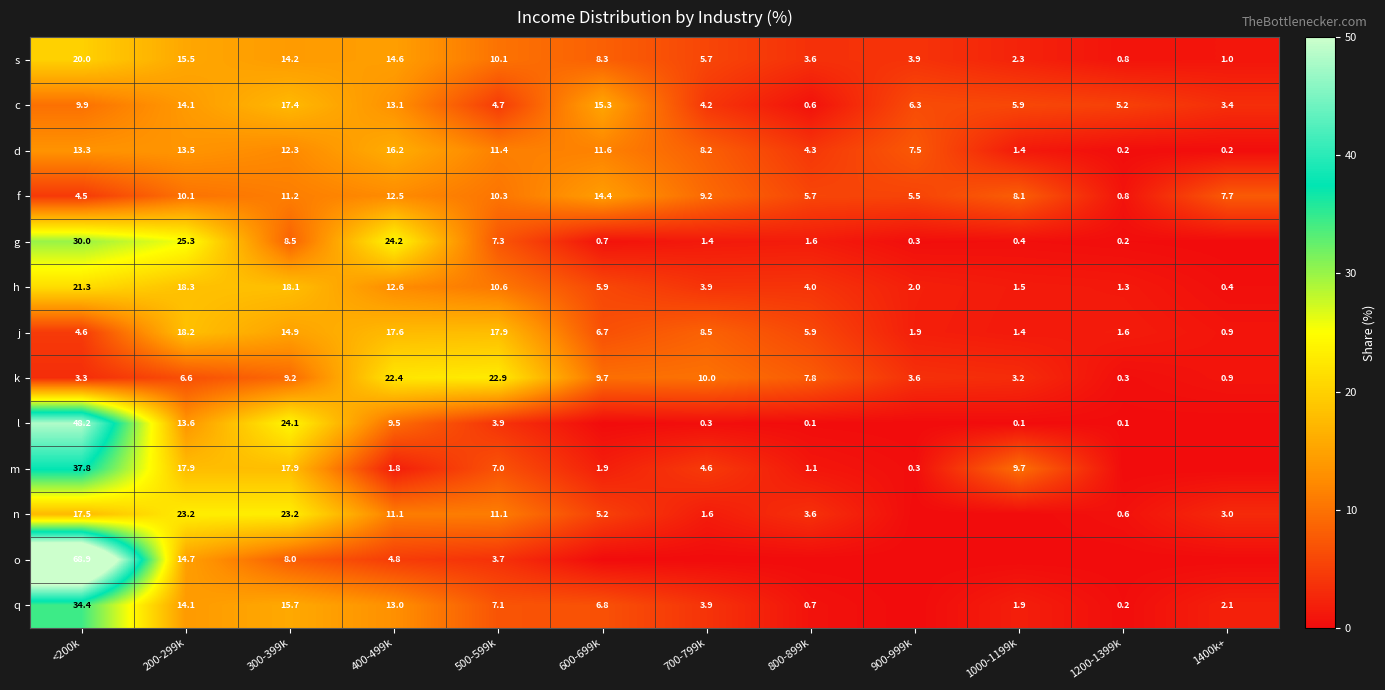

What is the sum of the f values at 1000-1199k and 700-799k?

17.3